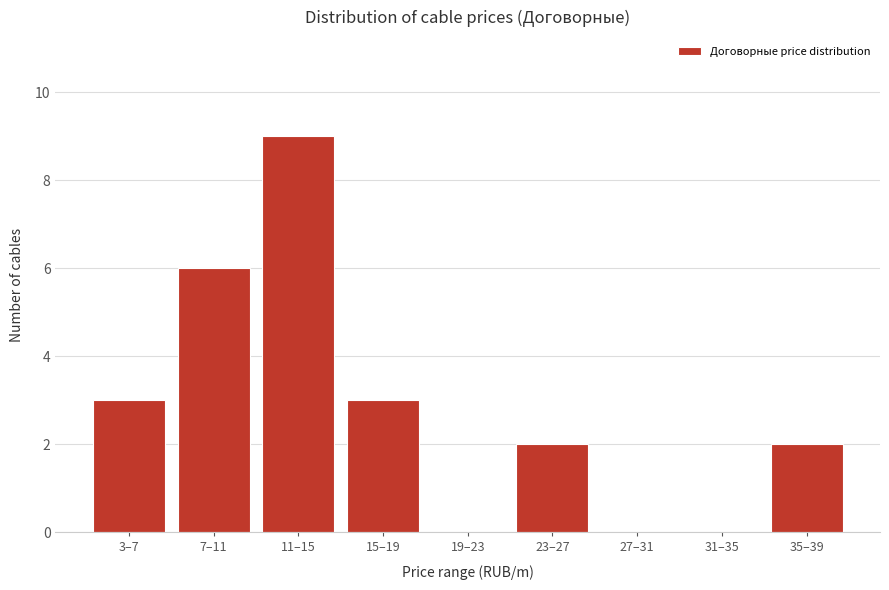

Reading right to left, transcribe all the data shown in this chart.

35–39=2	31–35=0	27–31=0	23–27=2	19–23=0	15–19=3	11–15=9	7–11=6	3–7=3